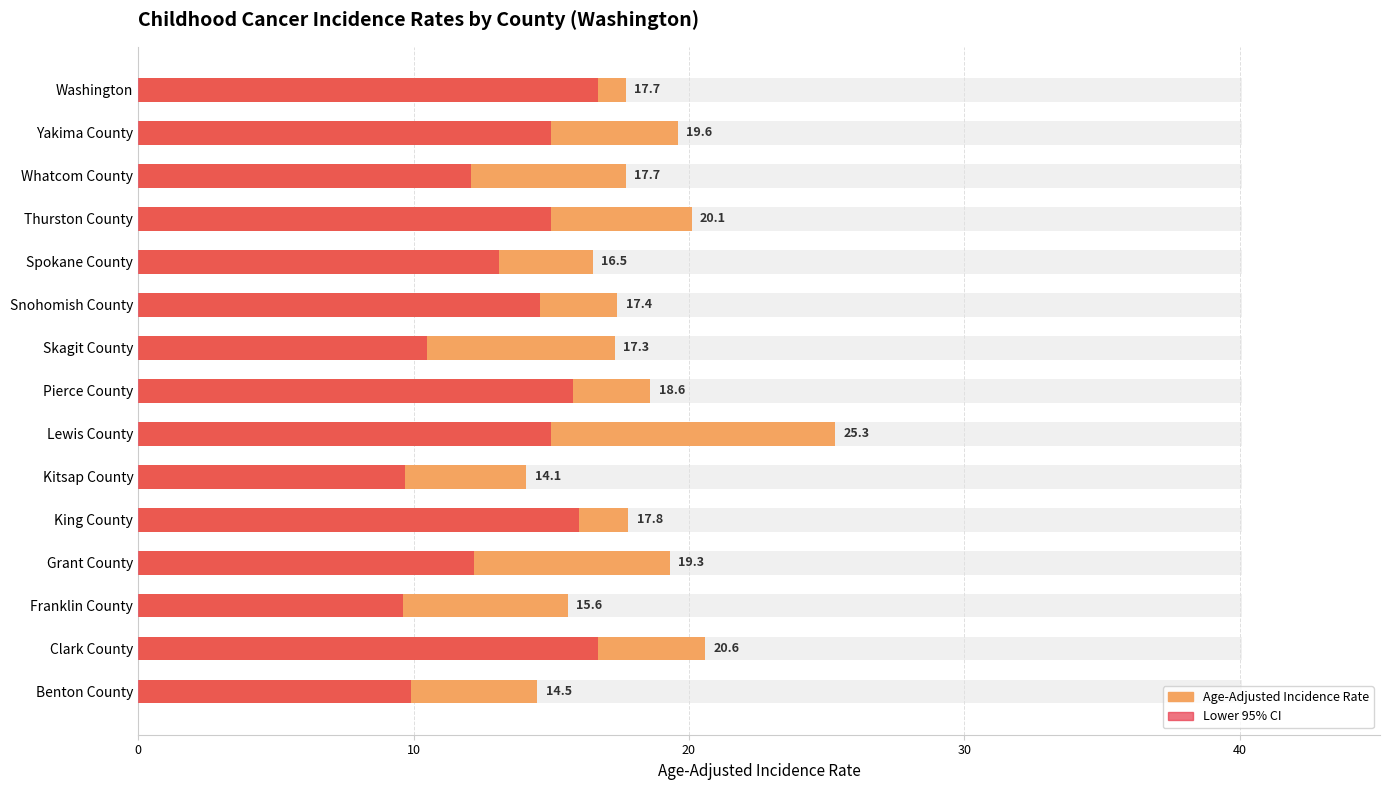

What is the spread (max minus min) of values at 10?

4.6